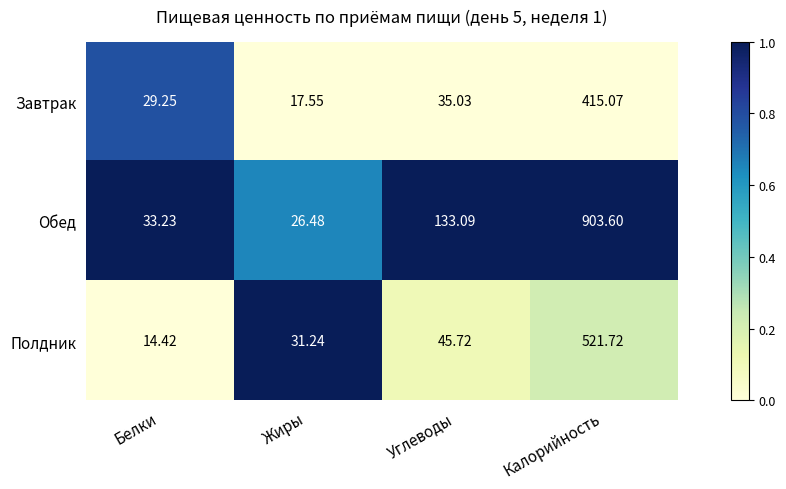

Rank the series at Жиры from lowest to highest value.

Завтрак, Обед, Полдник